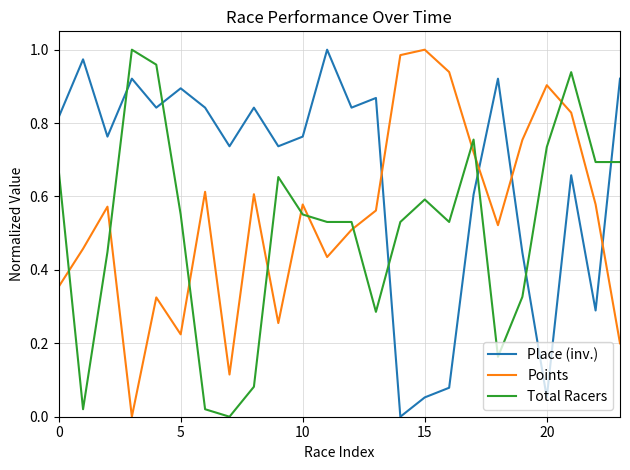

List the series in order of their overall mean, highest first.

Place (inv.), Points, Total Racers